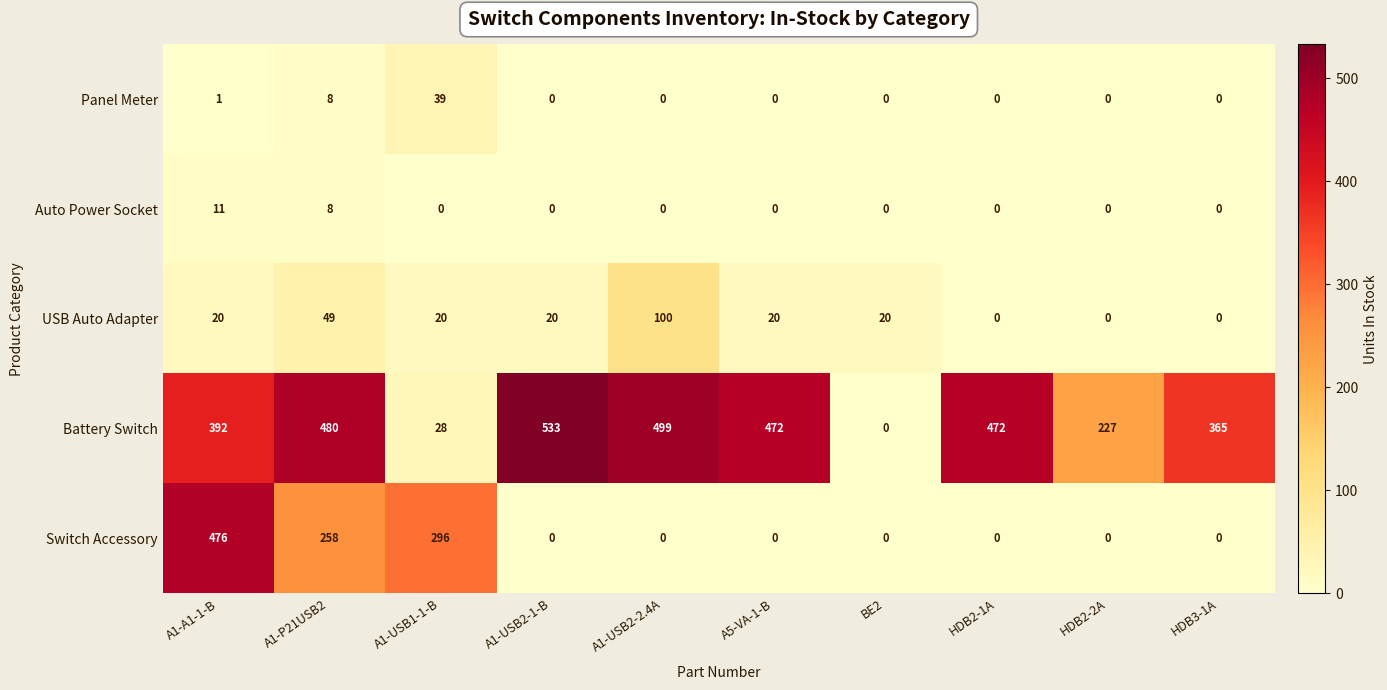

What is the difference between the second highest and second lowest values in the Switch Accessory series?

296